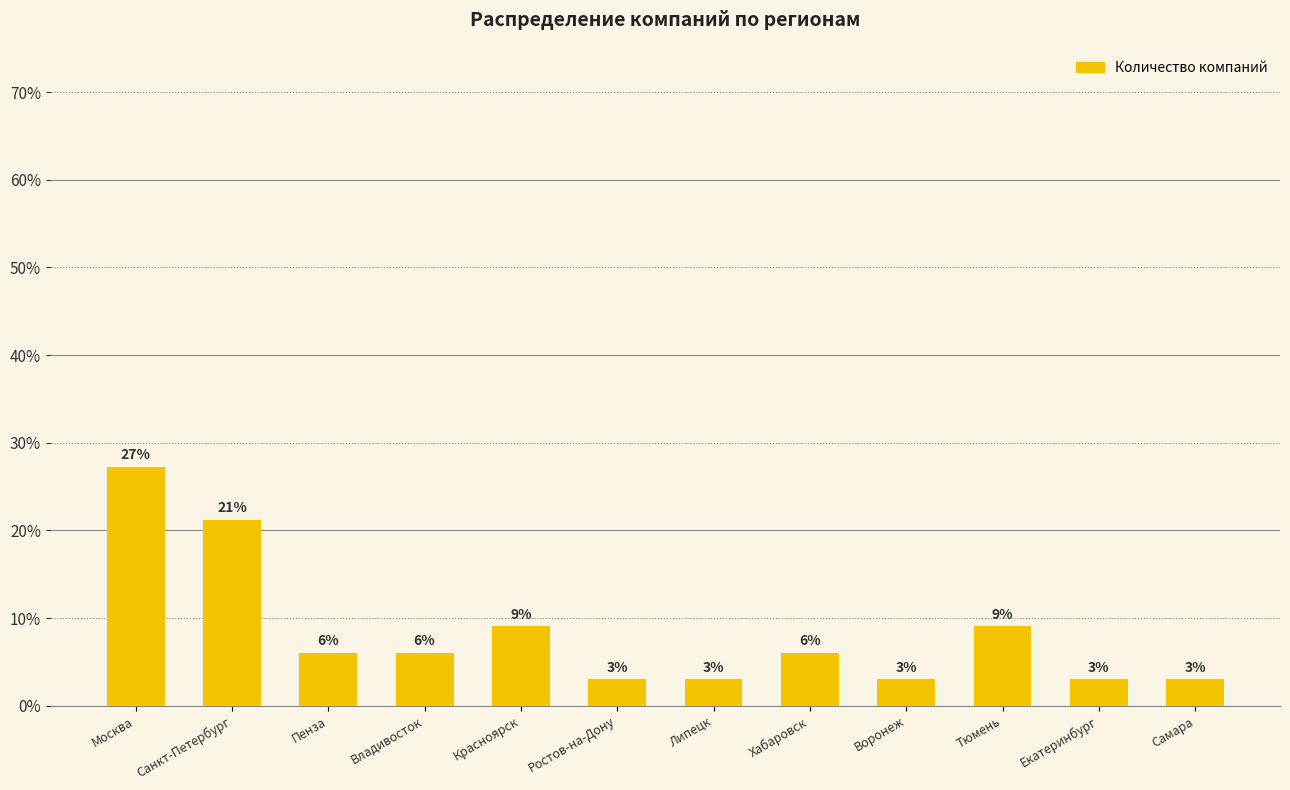

Reading right to left, list all the values displayed in this chart.

3.0	3.0	9.1	3.0	6.1	3.0	3.0	9.1	6.1	6.1	21.2	27.3